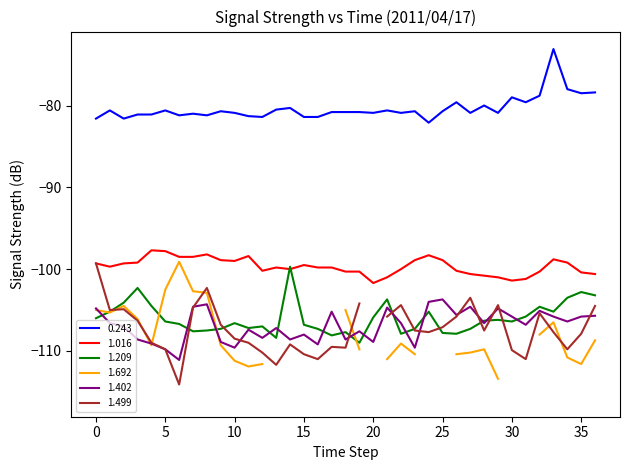

True or false: 0.243 and 1.209 intersect in this chart.

False